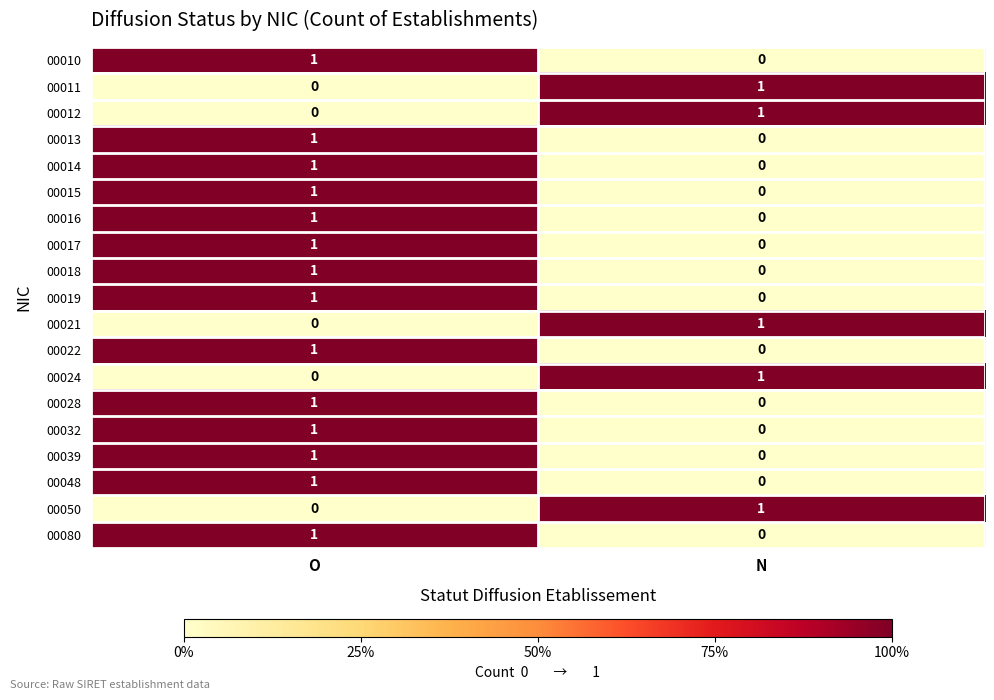

How many data points in 00017 are less than 1?

1